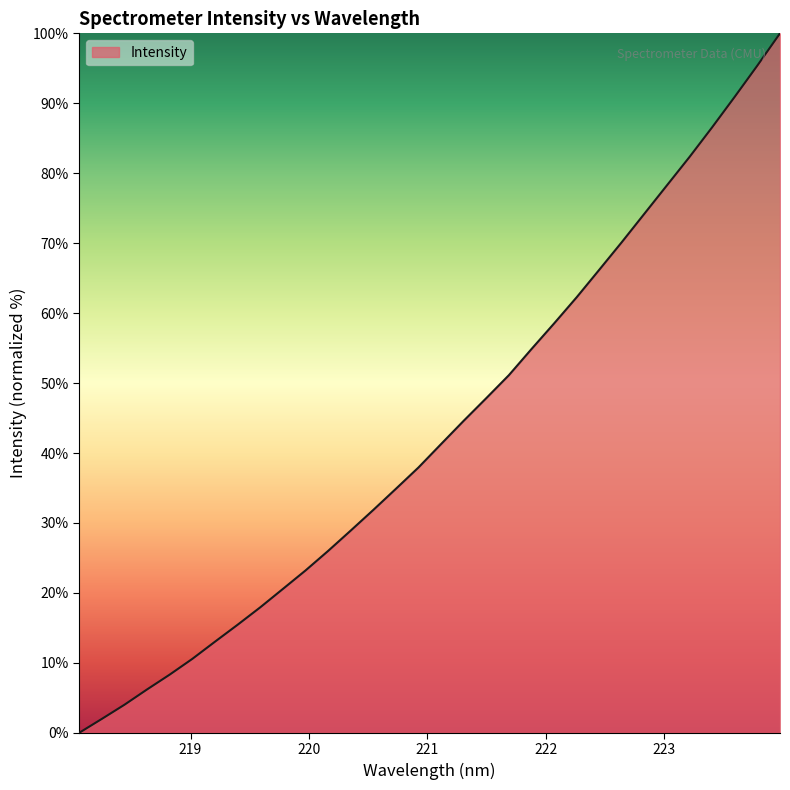

What is the greatest value displayed?

100.0